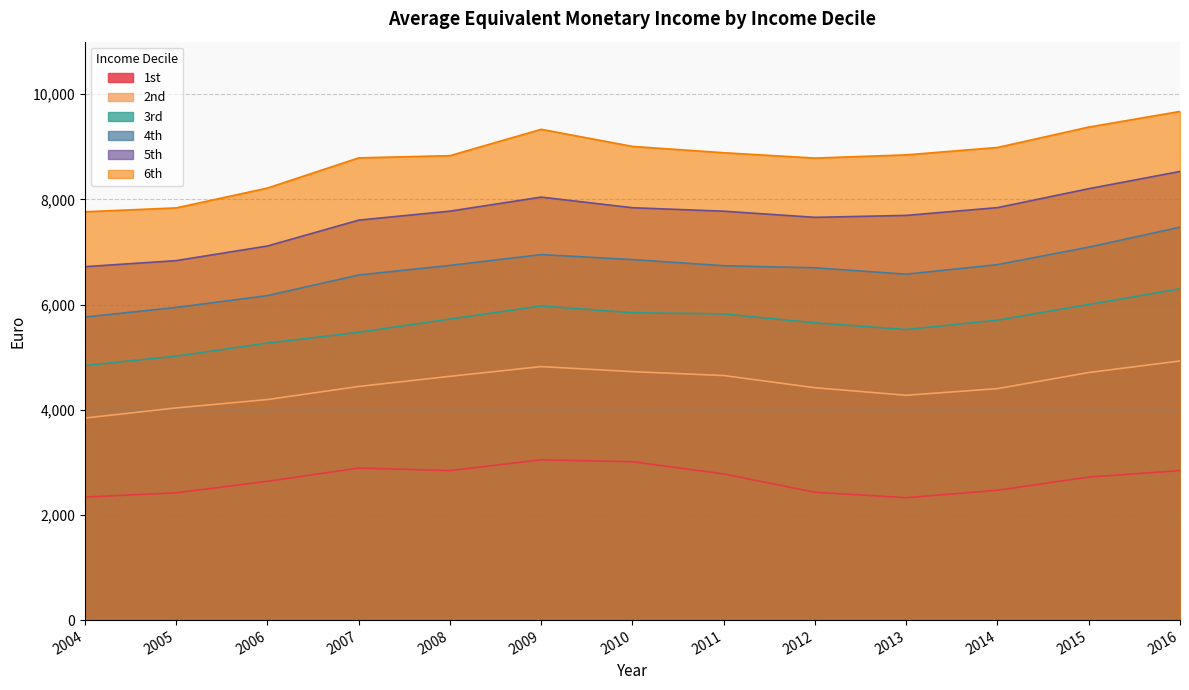

True or false: 3rd and 2nd intersect in this chart.

False